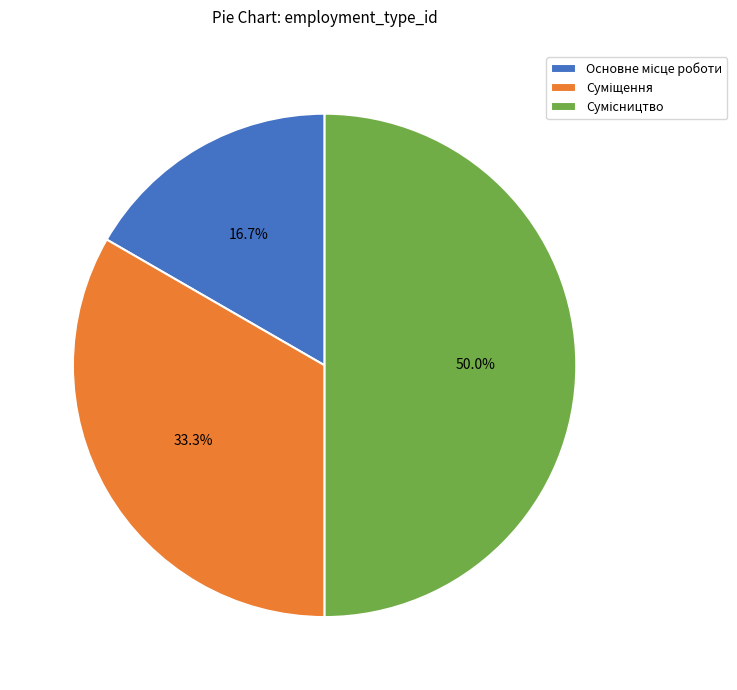

To the nearest percent, what is the average slice percentage?

33%